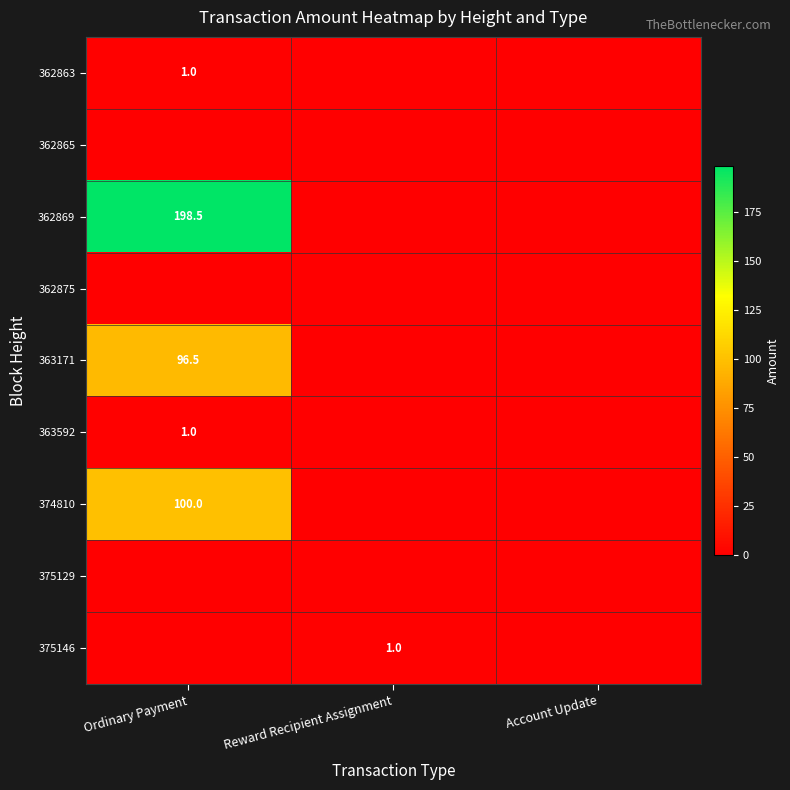

The 363592 series shows 1.0 at Ordinary Payment. True or false?

True